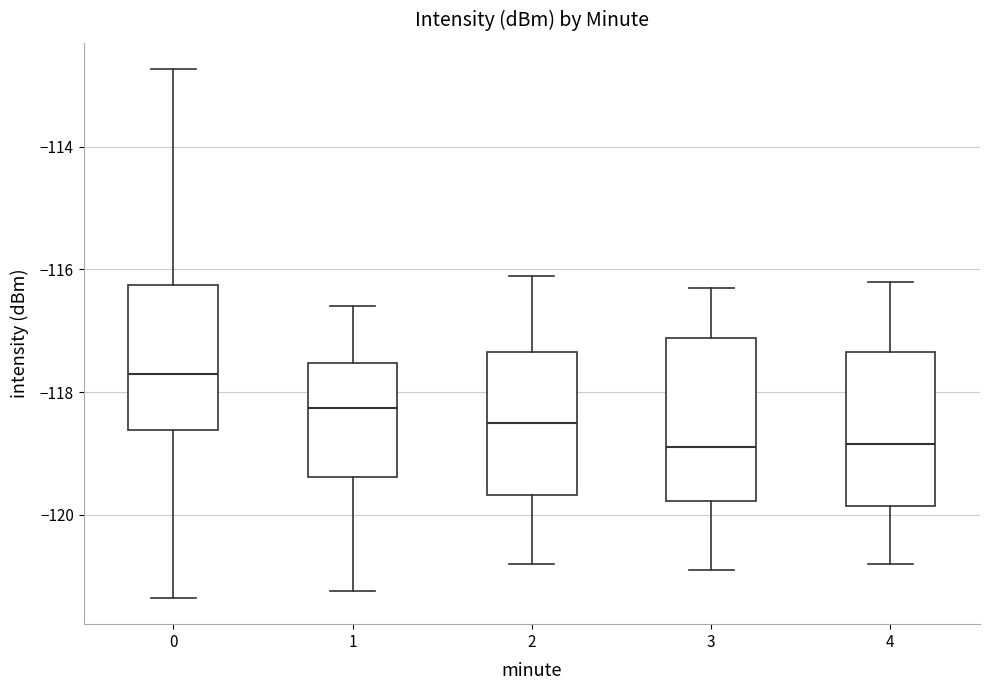

Which box's median line is the highest?

0